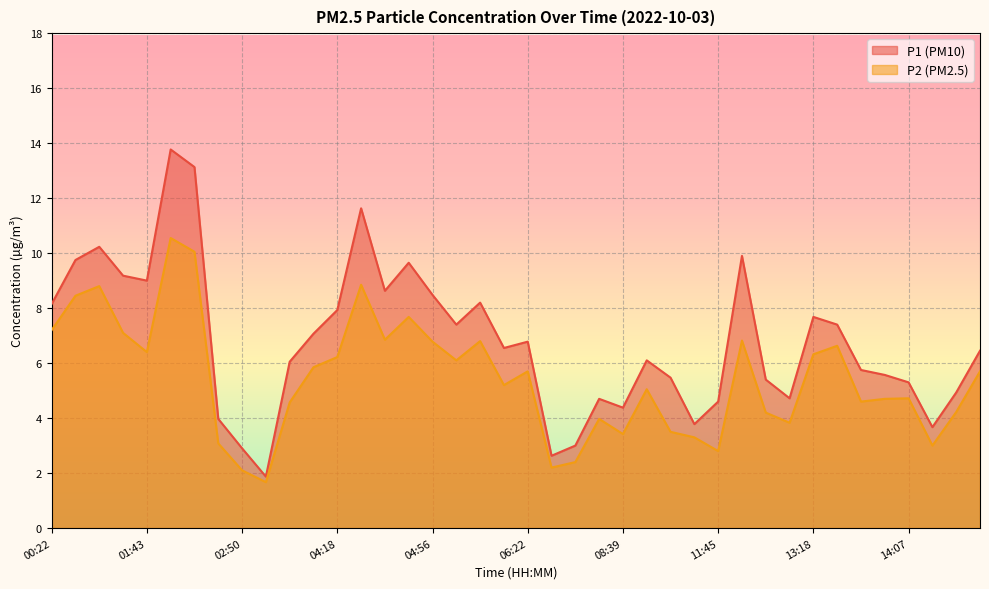

What is the difference between the P2 values at 00:22 and 14:26?

3.0